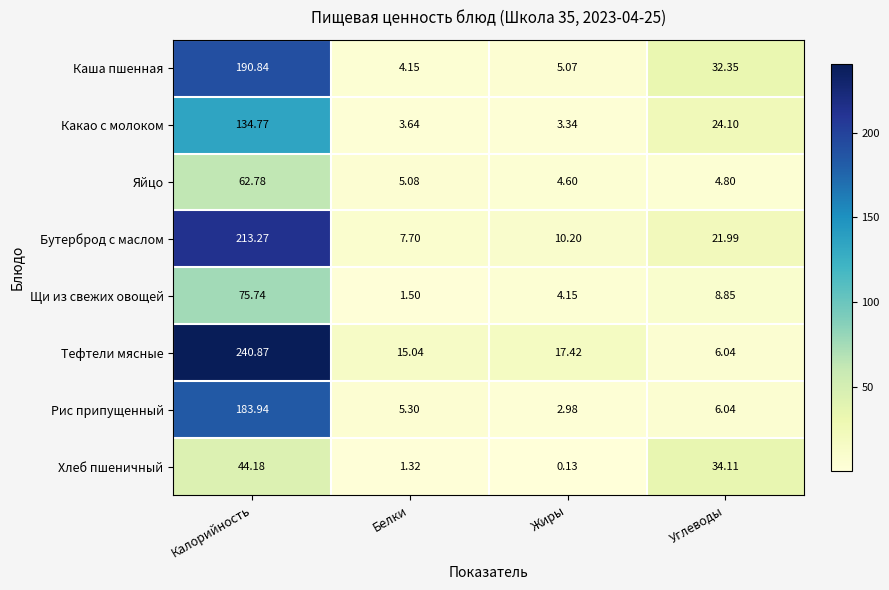

How many data points in Тефтели мясные are less than 17?

2